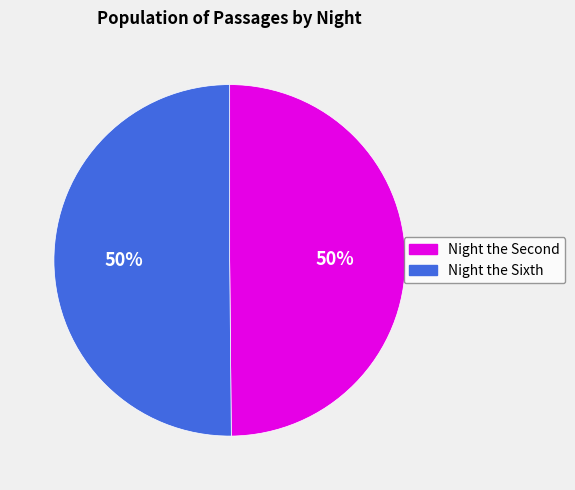

Is it true that Night the Sixth is 50% of the pie?

True